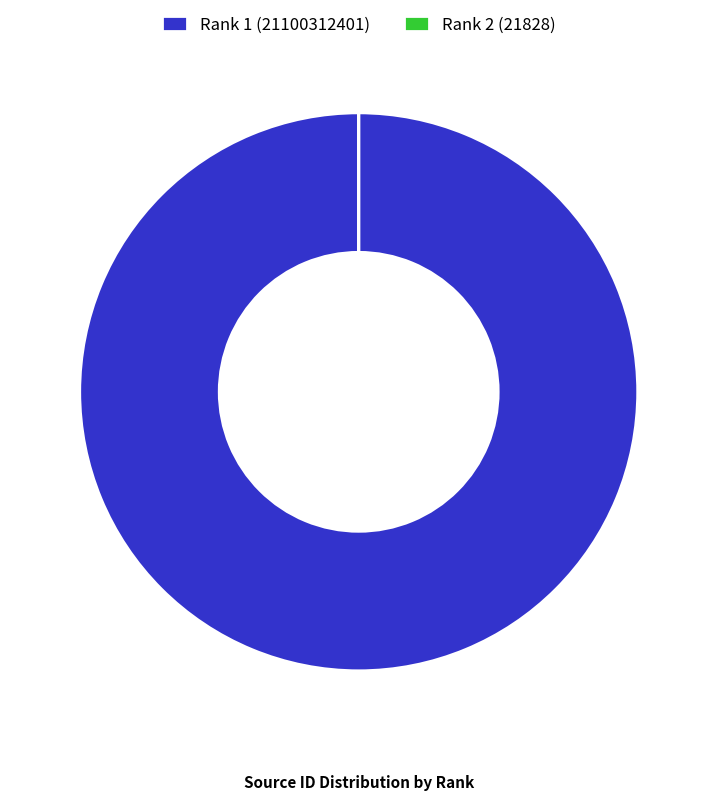

Which category has the biggest portion of the pie?

Rank 1 (21100312401)